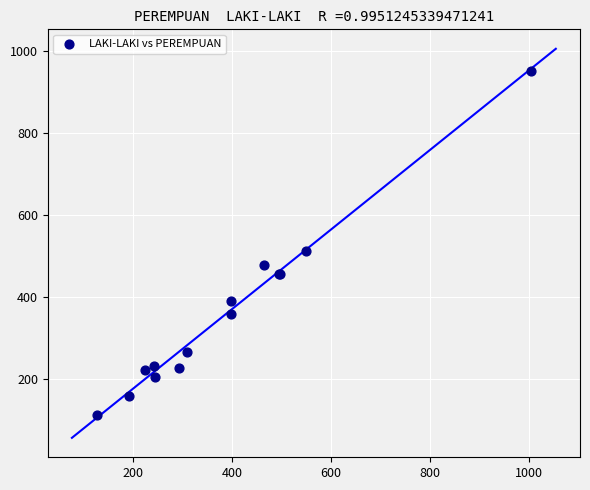

What Y value in the scatter plot is closest to 531?

513